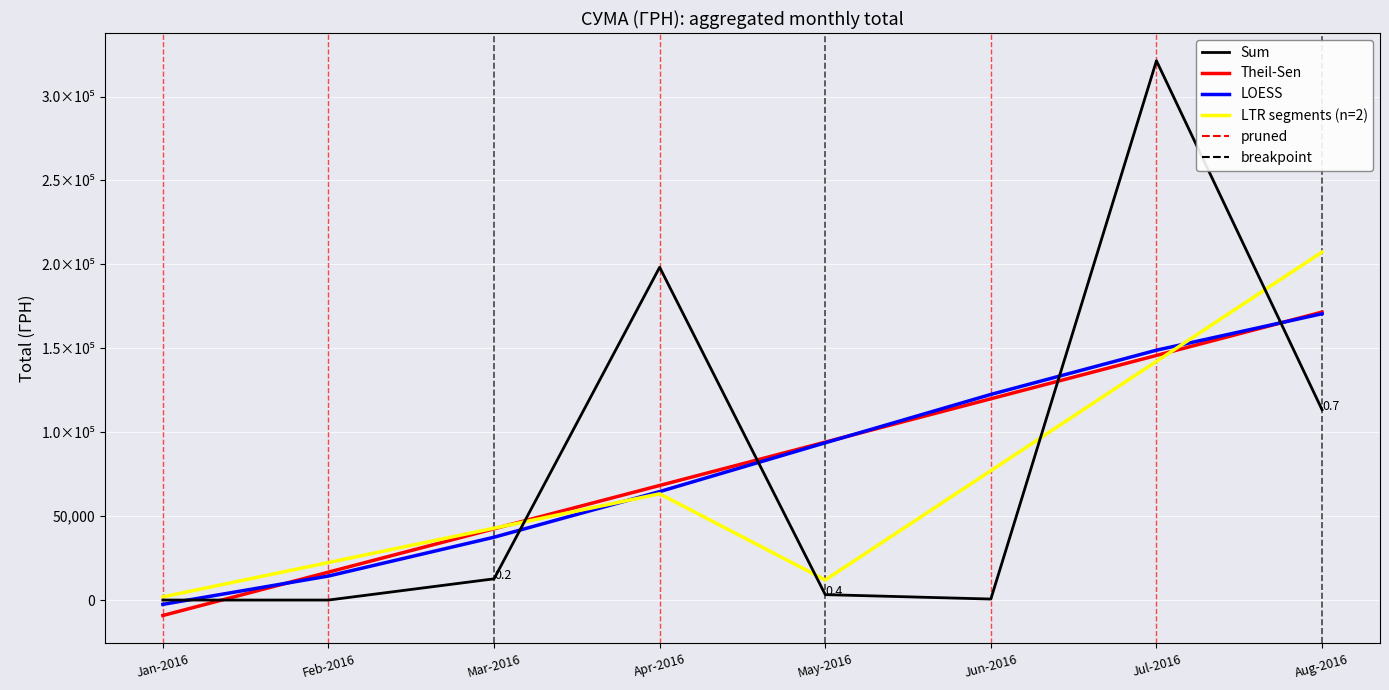

What is the difference between the second highest and second lowest values in the LTR segments (n=2) series?

130246.7